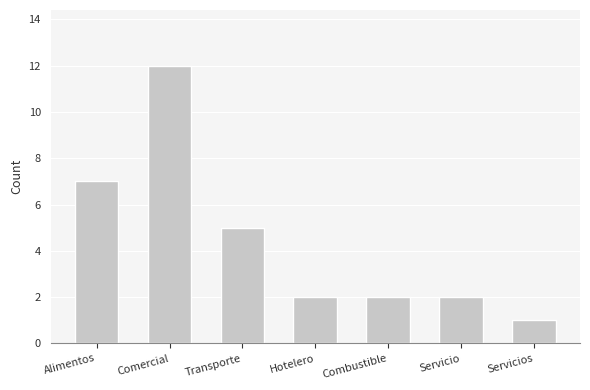

What is the difference between the second highest and second lowest values?

5